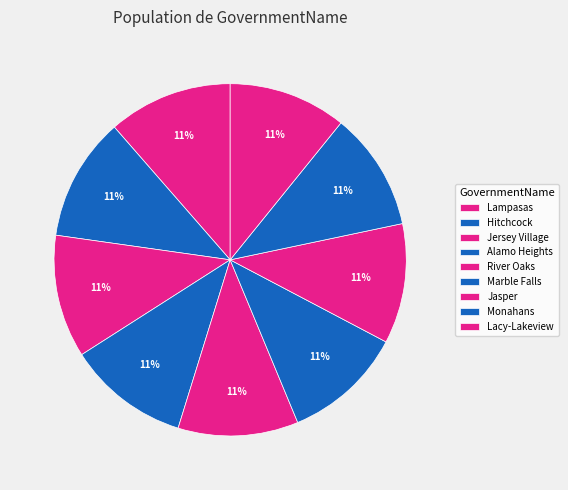

Is it true that Marble Falls is 23% of the pie?

False